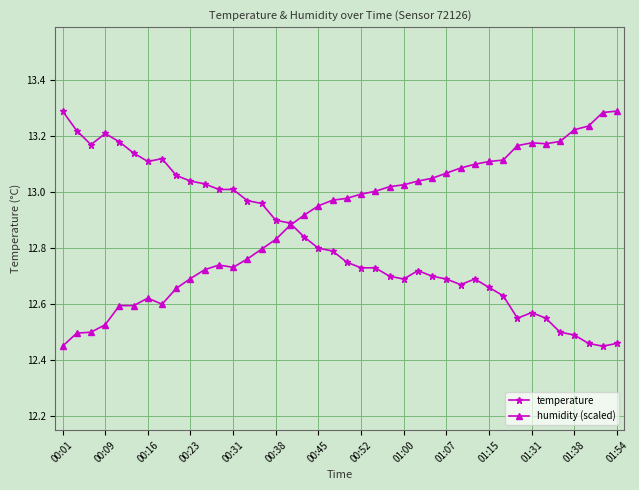

List the series in order of their overall mean, highest first.

humidity (scaled), temperature